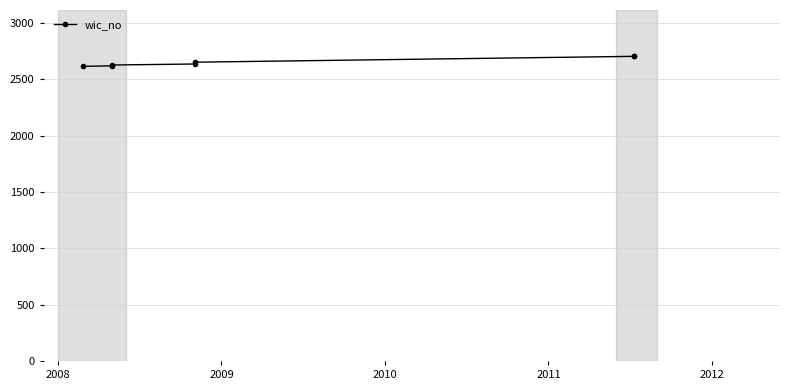

What is the minimum value shown in the chart?

2616